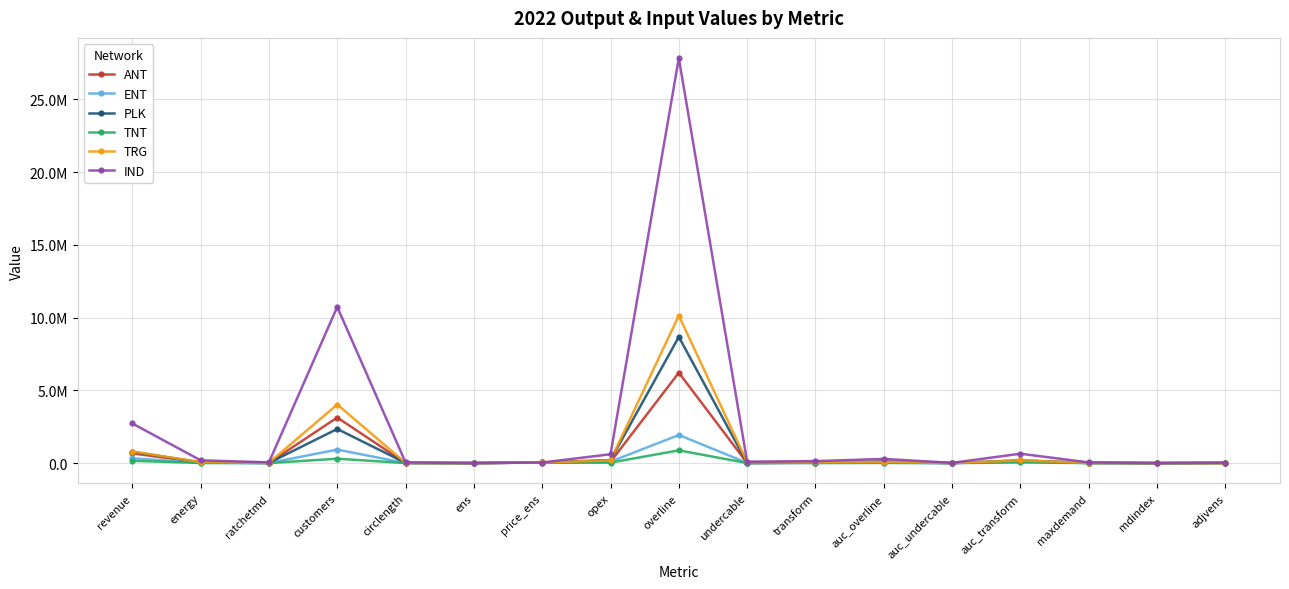

What is the approximate value of PLK at overline?

8676166.3